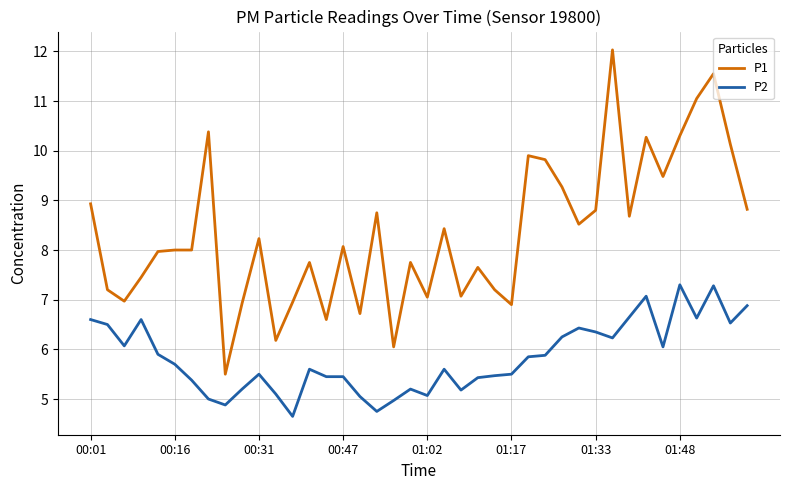

Which series has the largest total across all categories?

P1